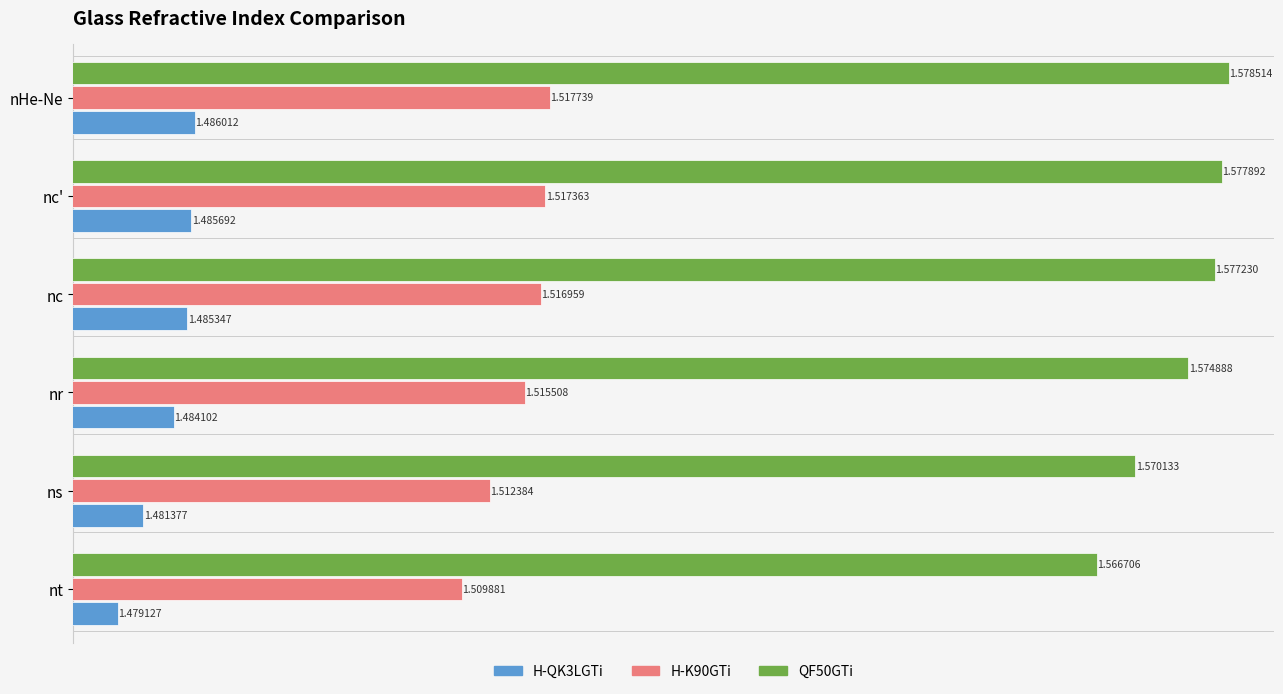

At how many categories does at least one series exceed 1?

6